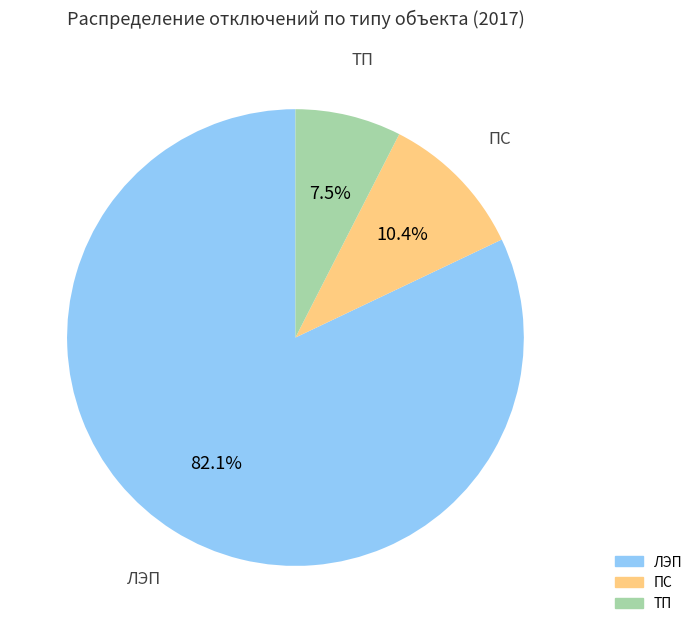

Is there a majority slice in this chart?

Yes